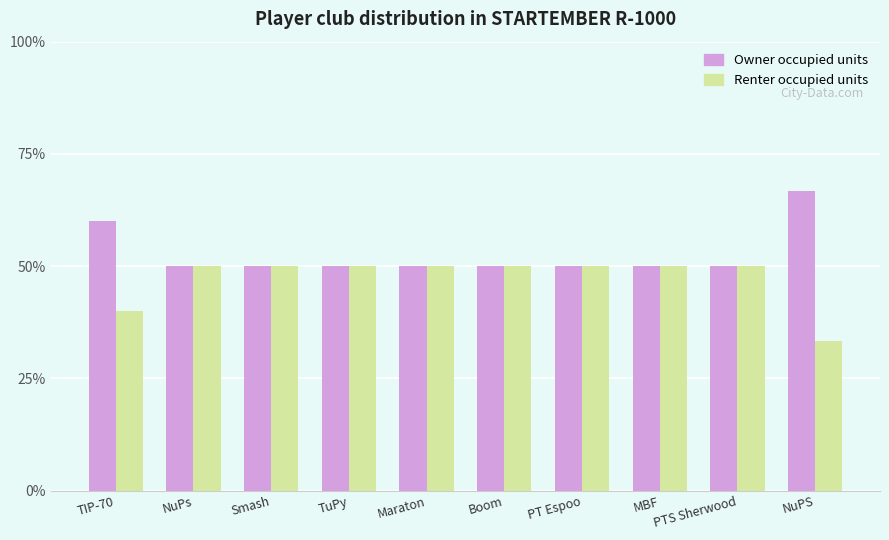

What is the label of the 4th bar from the left?

TuPy